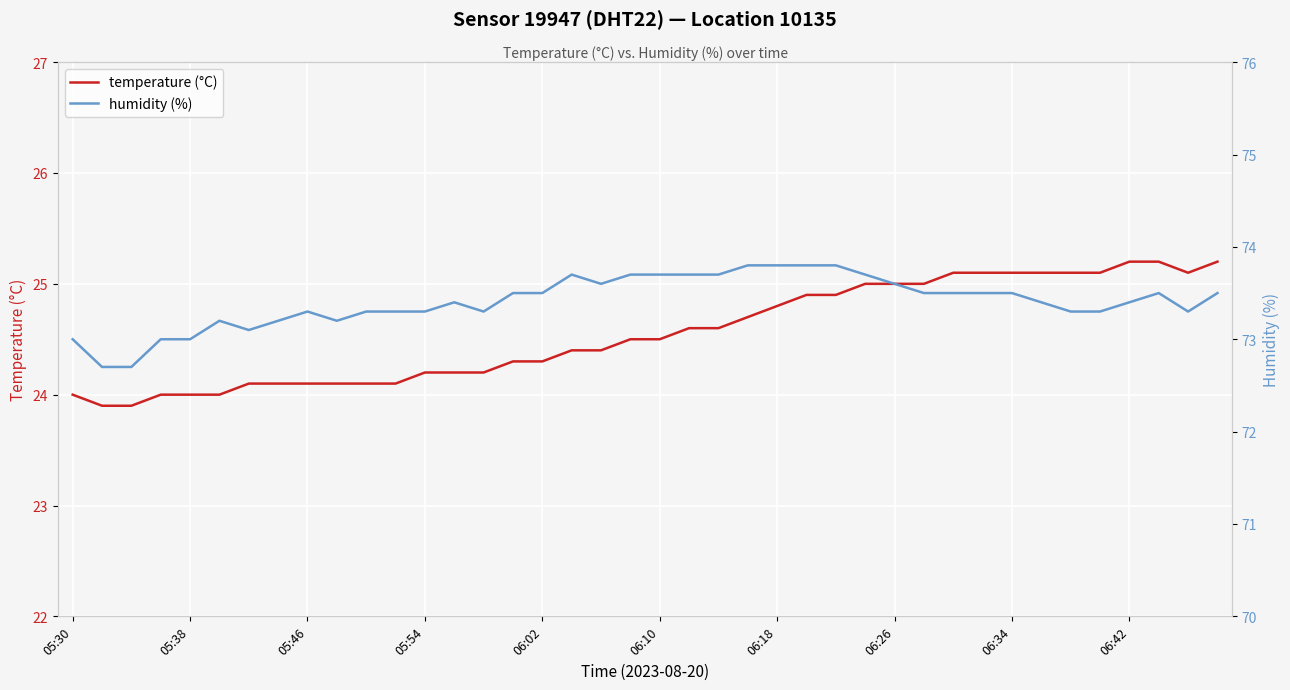

The temperature (°C) series shows 10.4 at 06:10. True or false?

False